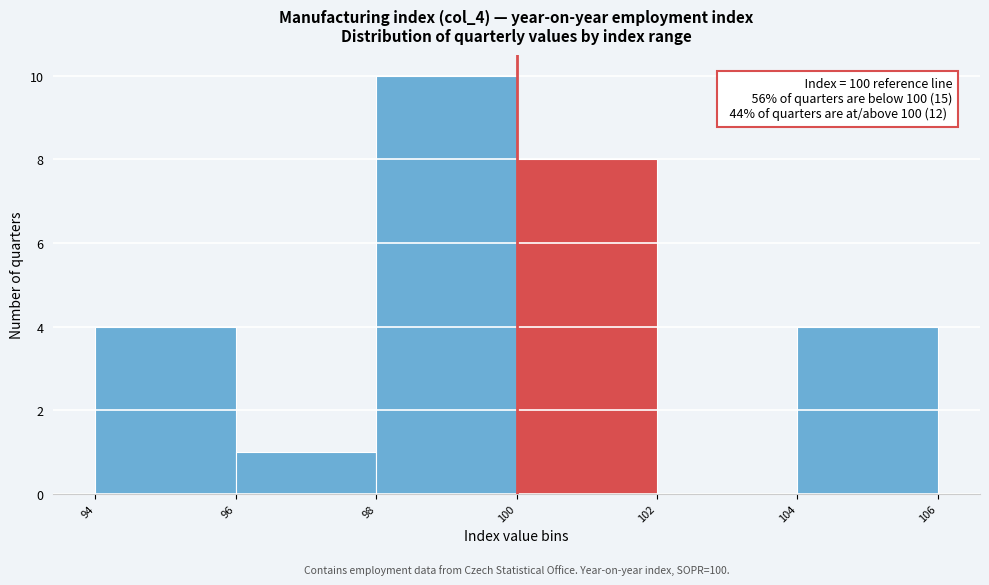

Which range on the x-axis has the tallest bar?

98 to 100